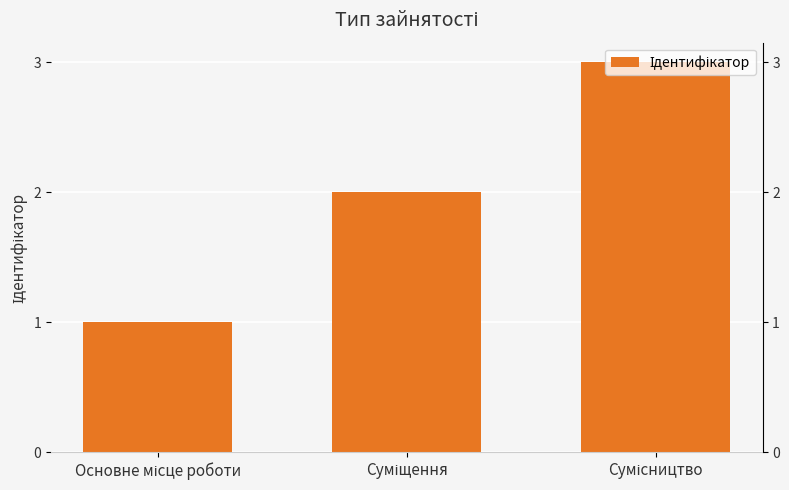

What is the difference between the values at Основне місце роботи and Суміщення?

1